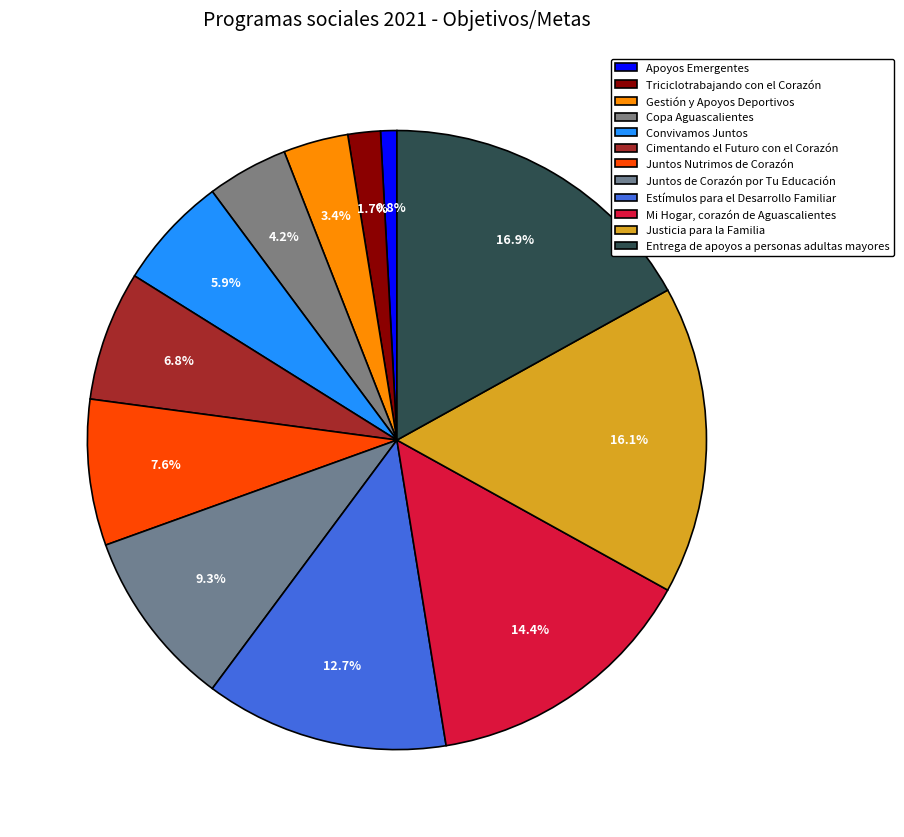

What is the largest slice in the pie chart?

Entrega de apoyos a personas adultas mayores